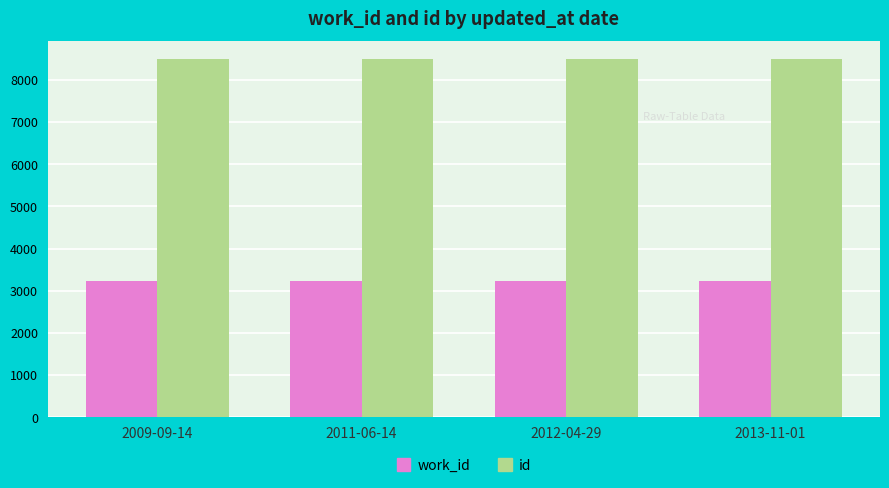

What is the highest value of the id series?

8491